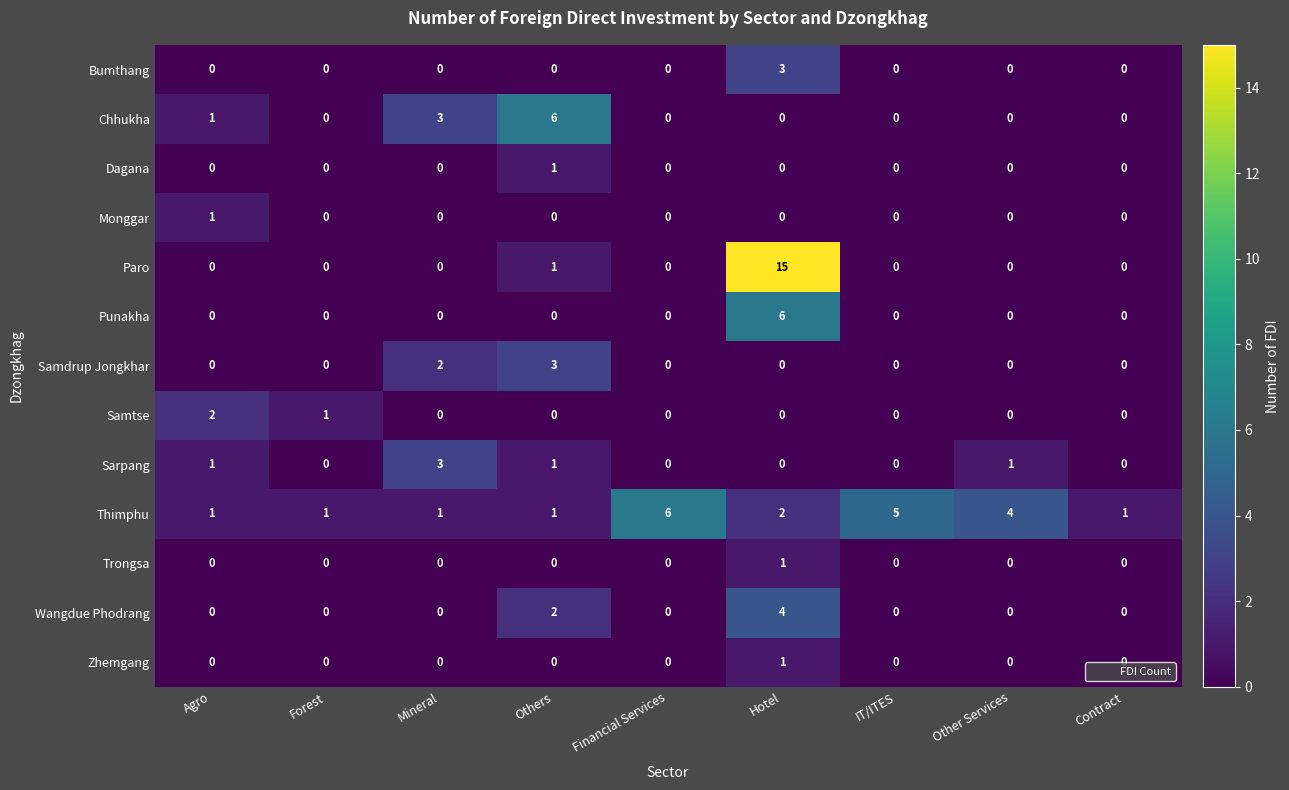

Is it true that Monggar equals 0 at Hotel?

True